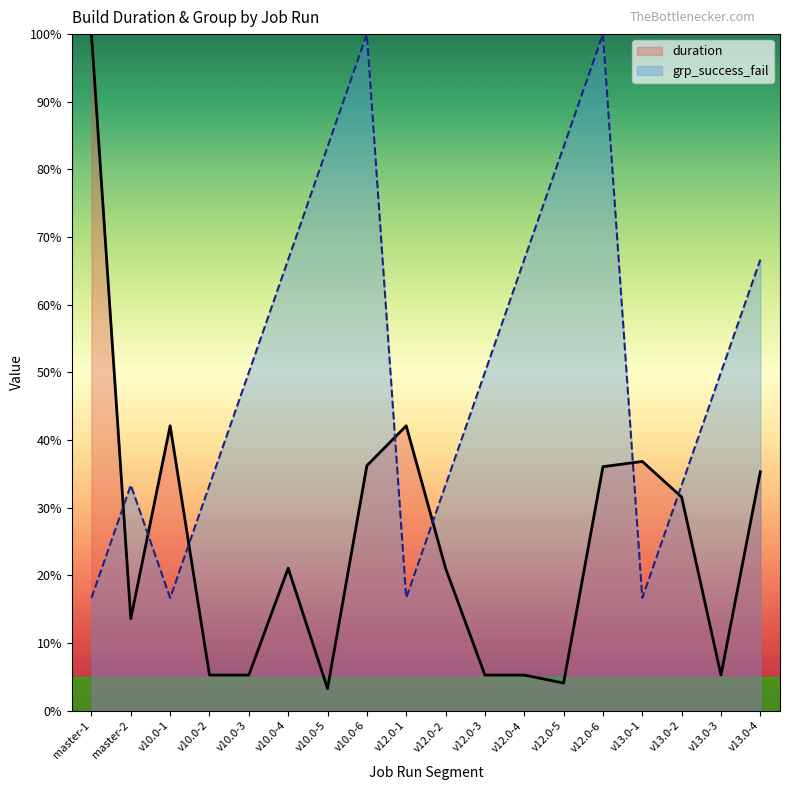

What is the label of the 7th point from the left?

v10.0-5